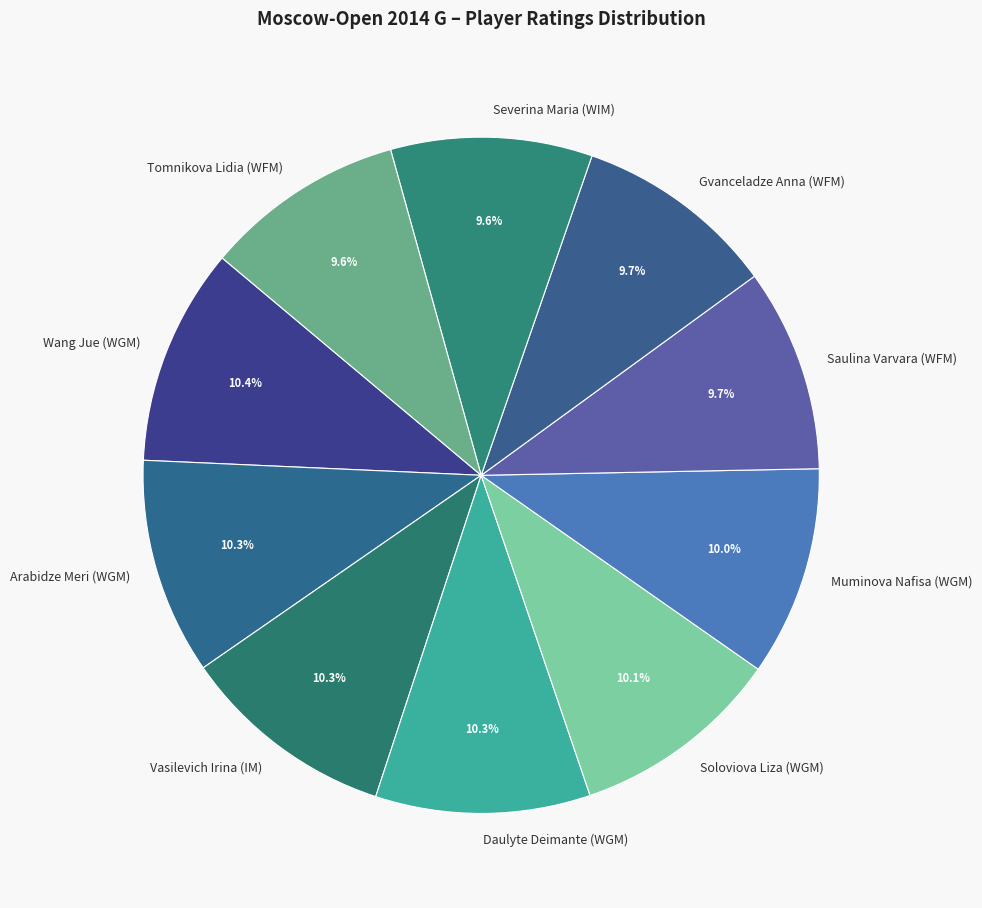

The Wang Jue (WGM) slice represents 10% of the pie. True or false?

True